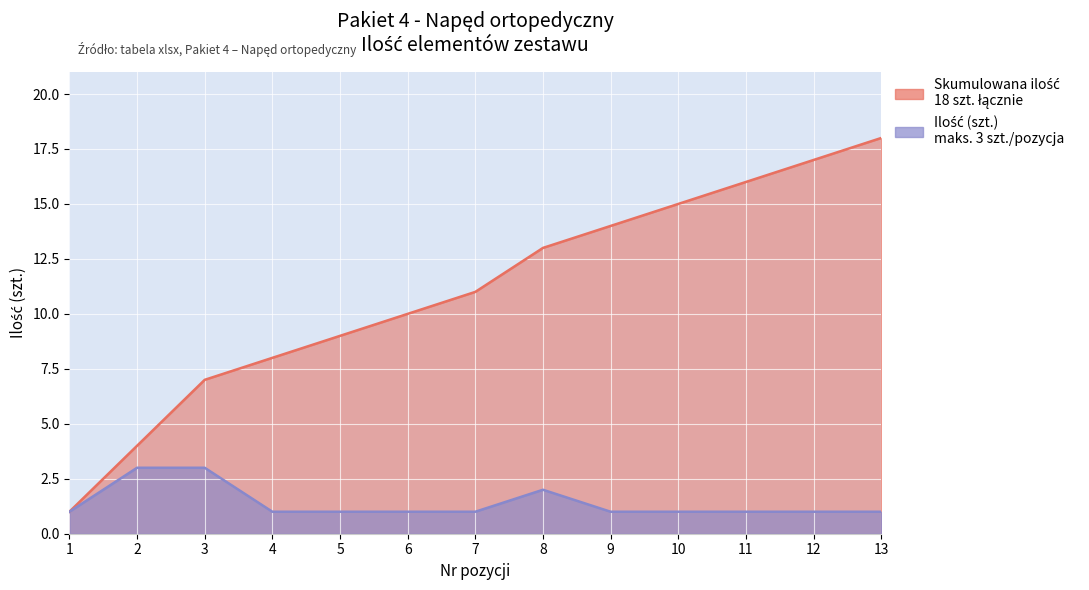

What is the minimum value shown in the chart?

1